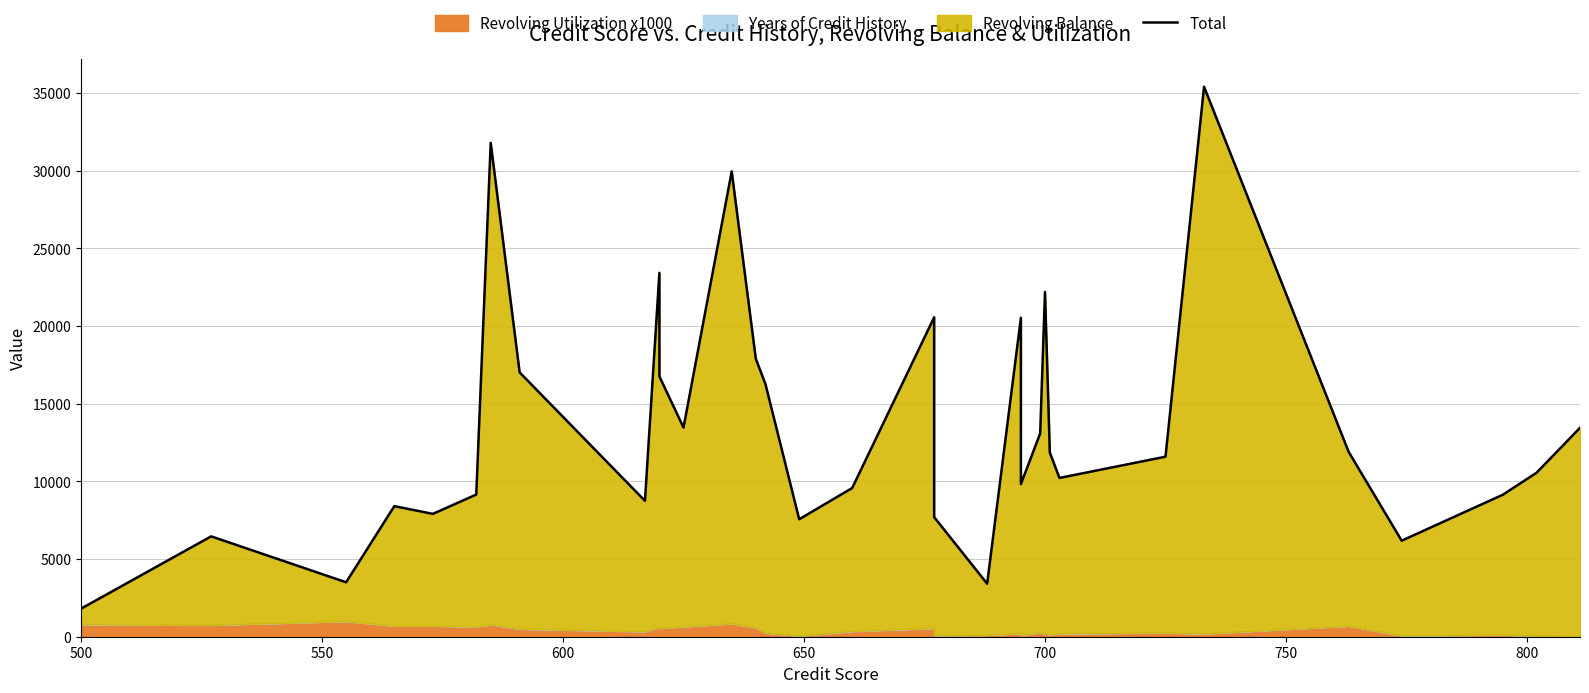

Which label corresponds to the smallest value in the chart?

500